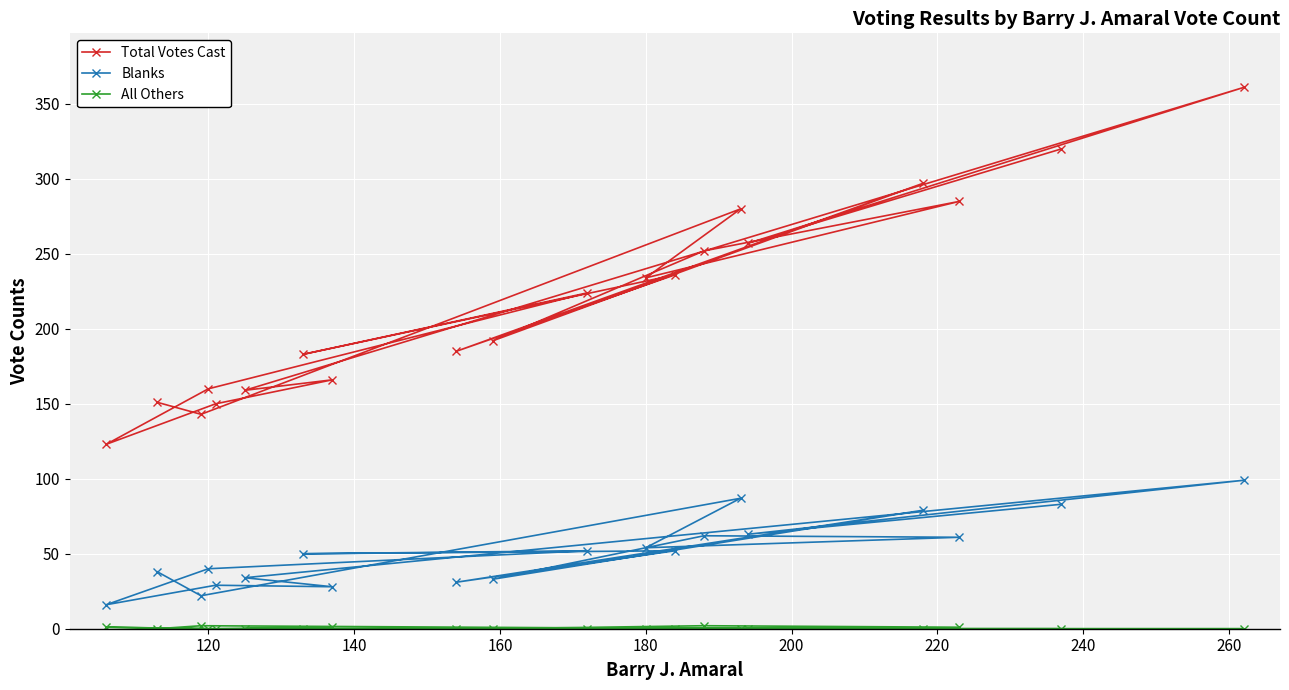

Which series has the widest spread of values?

Total Votes Cast